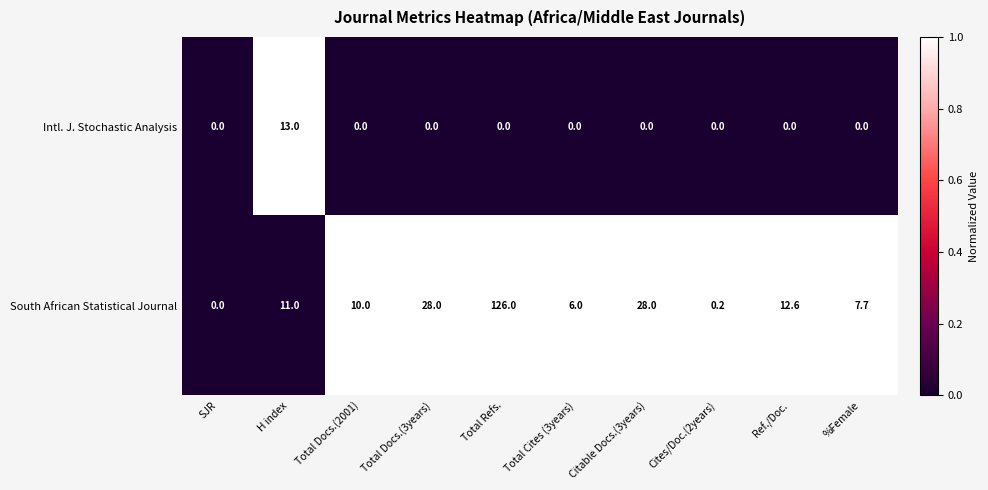

Which category has the lowest value in the South African Statistical Journal series?

SJR